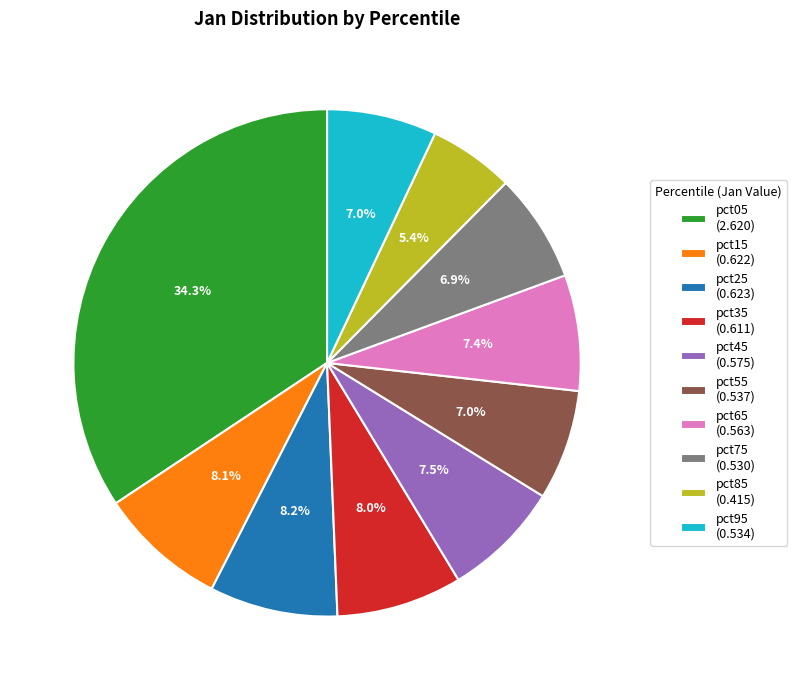

Do pct25 and pct65 together represent more than half of the pie?

No